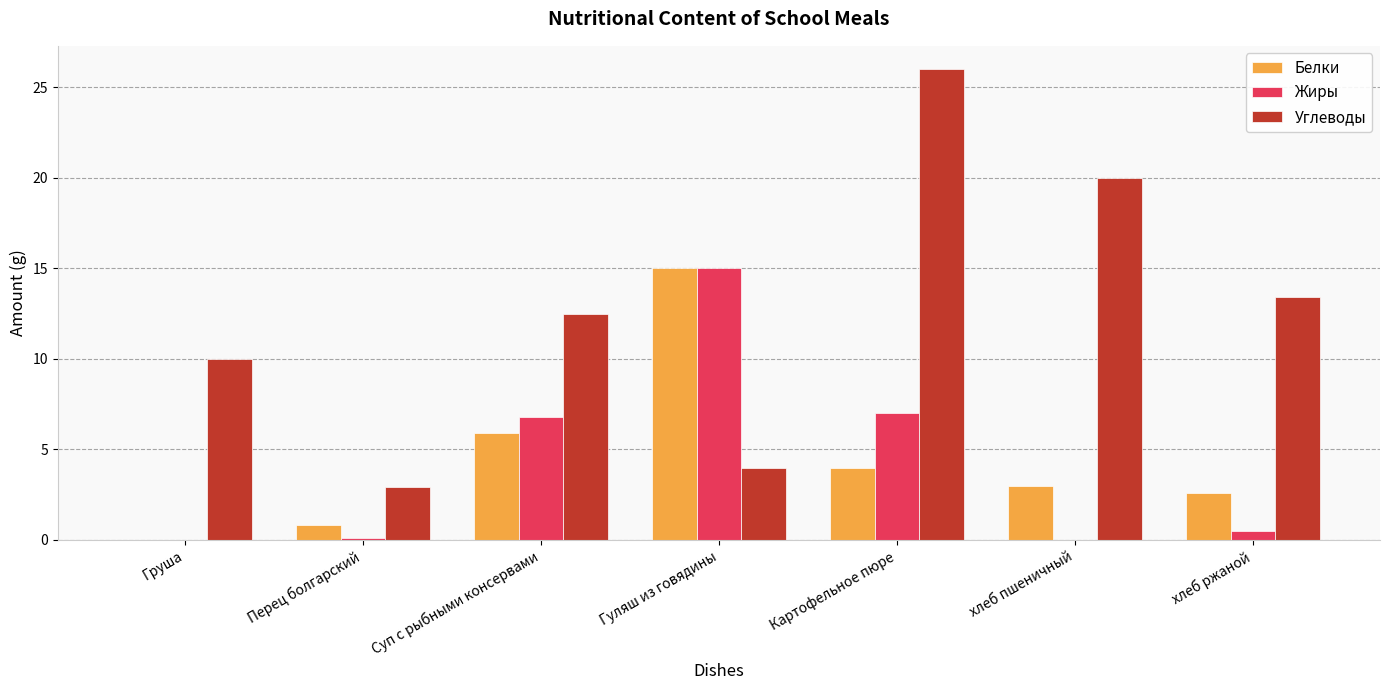

At which category does the chart reach its peak across all series?

Картофельное пюре